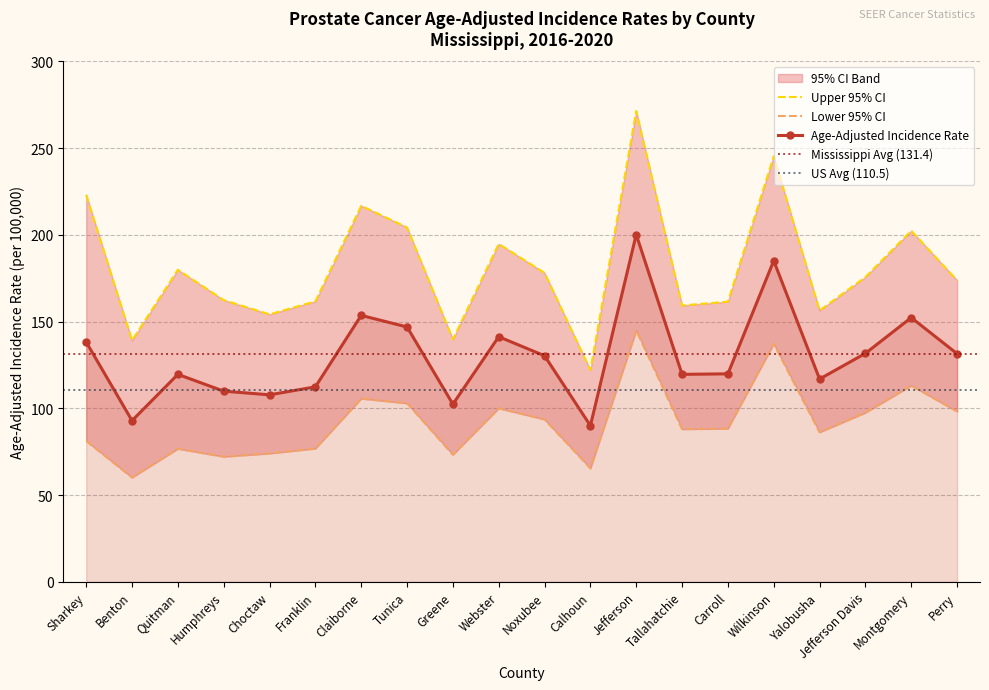

What is the smallest value displayed?

60.1